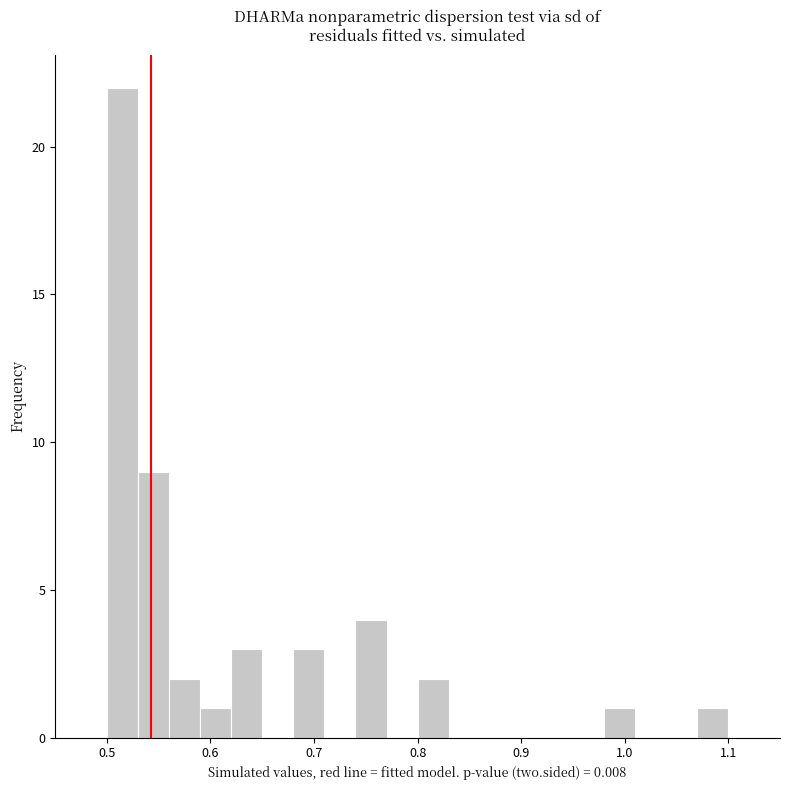

Around what value on the x-axis is the tallest bar? Give the approximate position of its centre, as read against the axis.

0.52